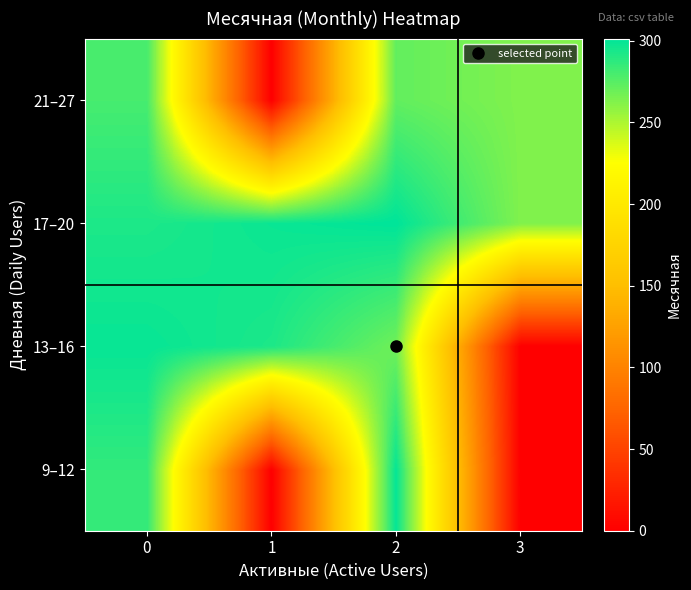

Which category has the lowest value across all series?

1